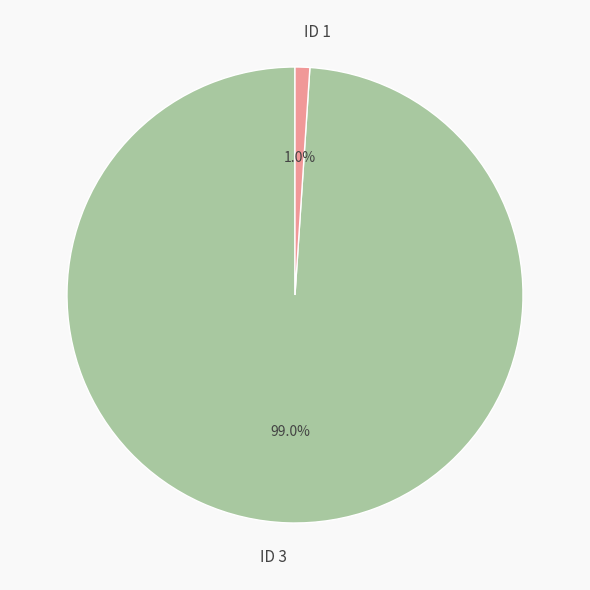

Which category has the smallest portion of the pie?

ID 1